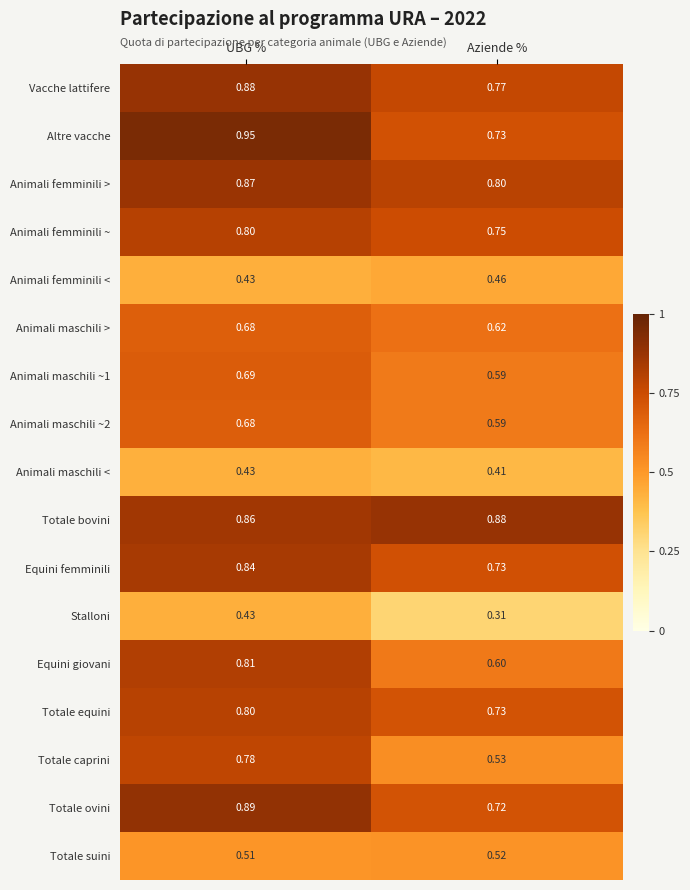

Count the number of data series in this chart.

17